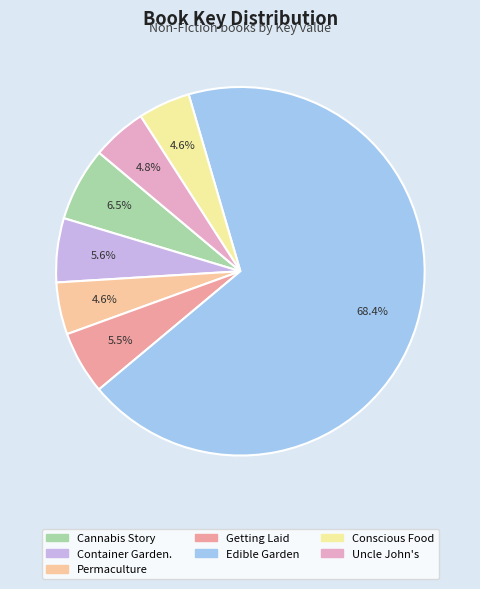

To the nearest percent, what is the difference between the largest and smallest slice percentages?

64%